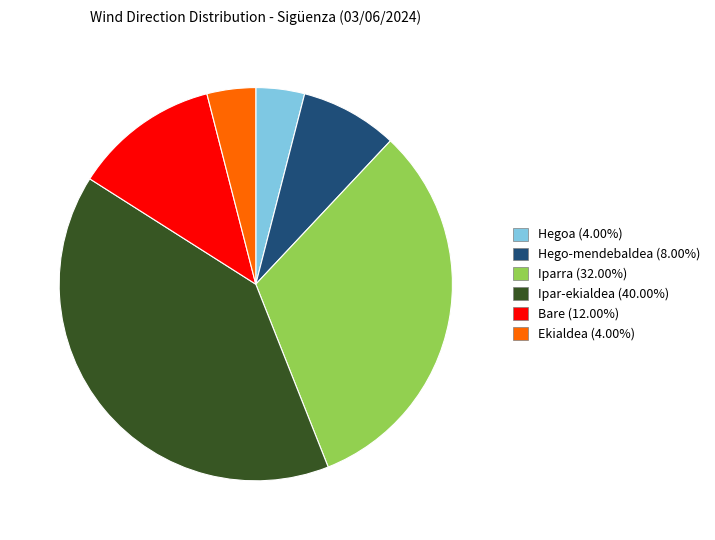

Does any single category account for the majority?

No